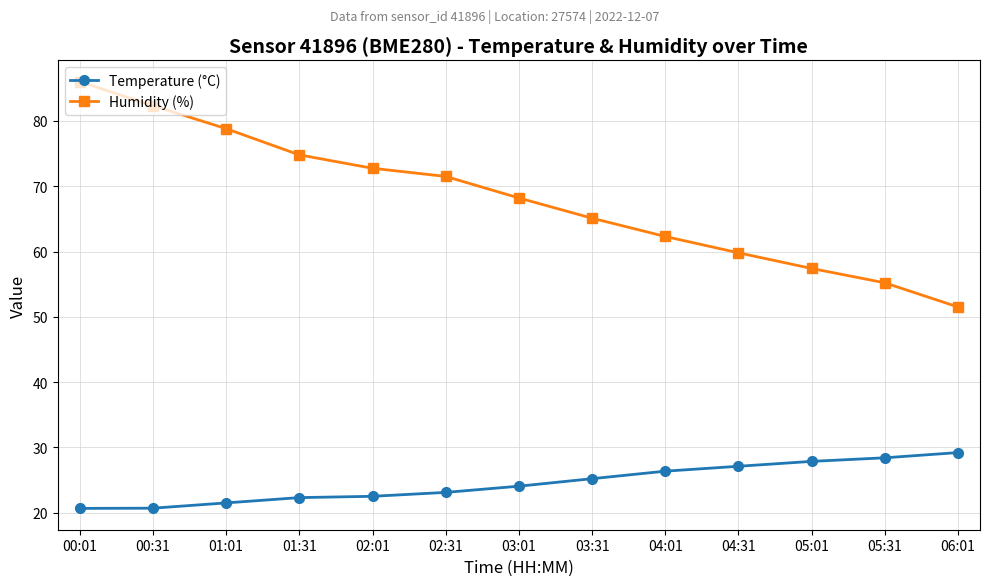

What is the label of the 12th point from the left?

05:31